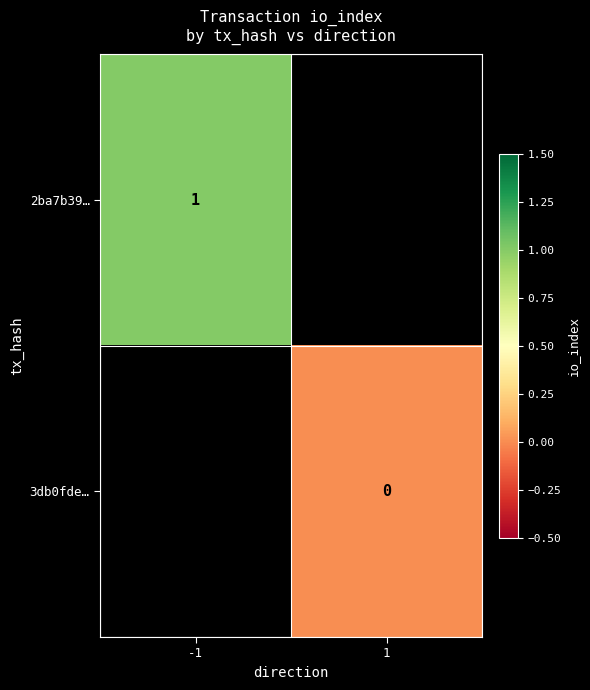

Between -1 and 1, which is larger?

1